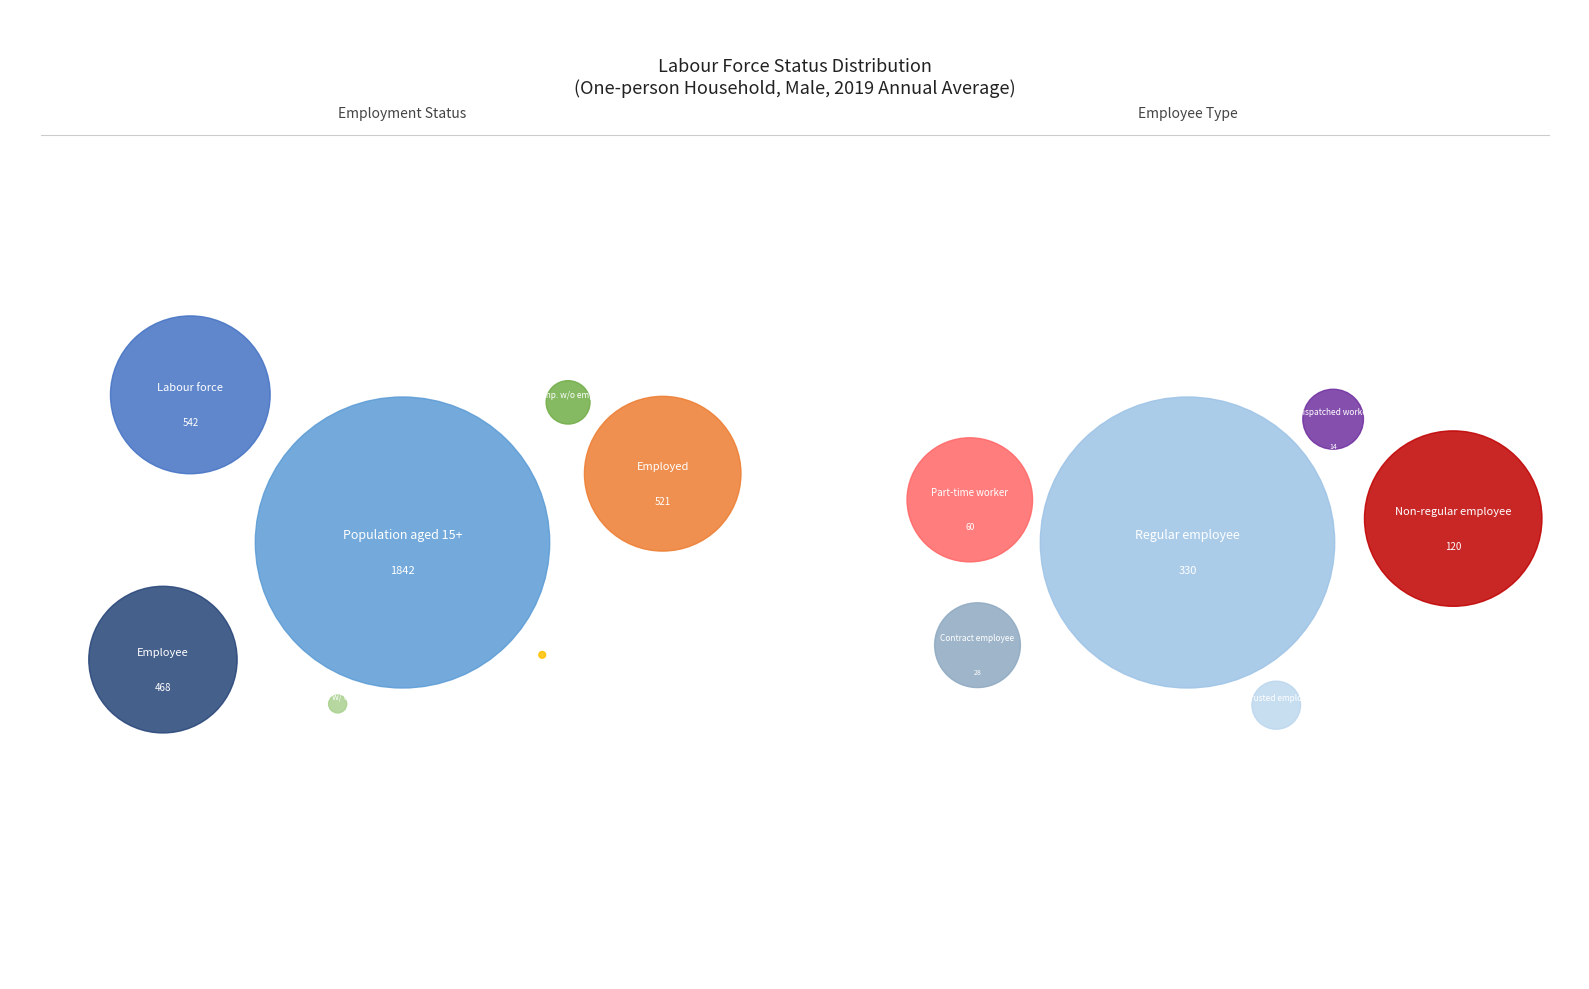

How many segments does this pie chart have?

13